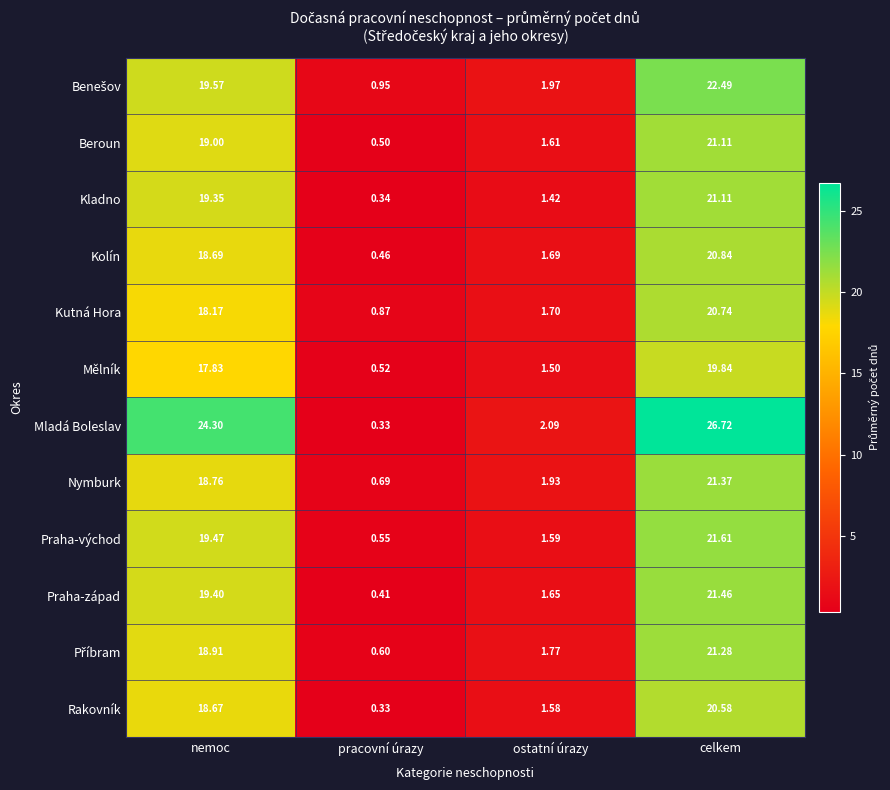

Where does the Kutná Hora series first go above 18?

nemoc